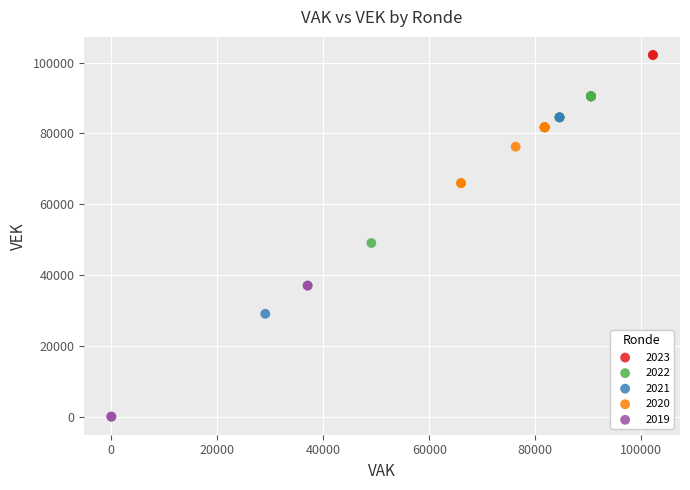

Which series has the largest Y range (max minus min)?

2021